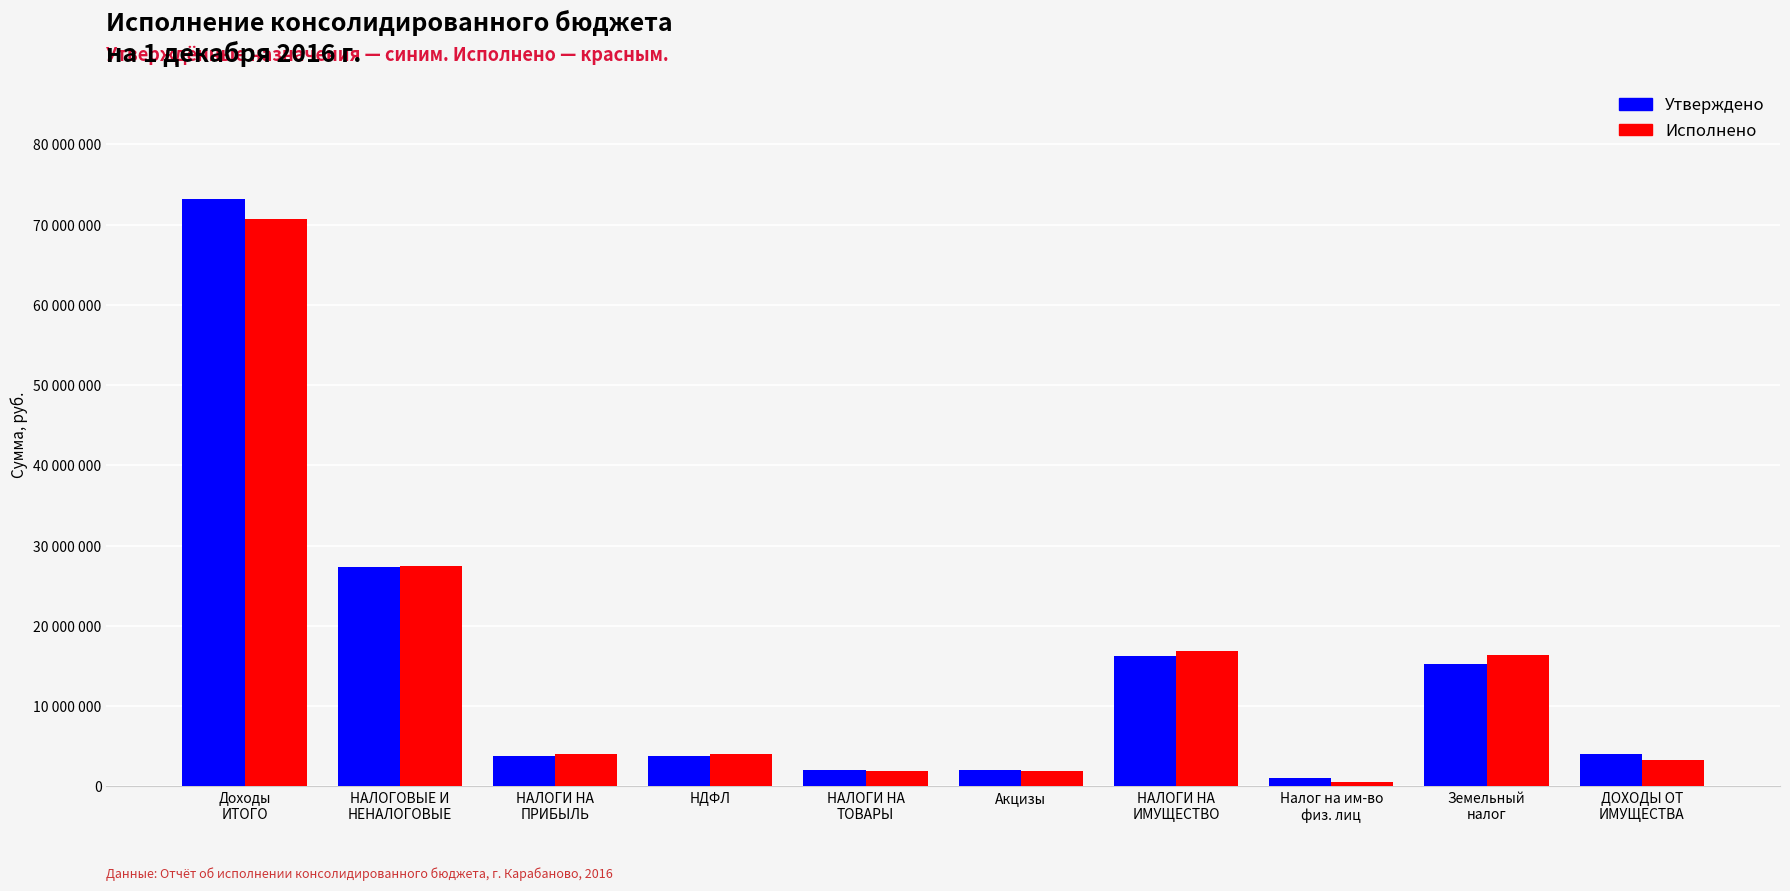

Reading right to left, list all the values displayed in this chart.

Утверждено: 3984000.0	15296000.0	1013000.0	16309000.0	1990100.0	1990100.0	3746000.0	3746000.0	27316150.0	73158850.0
Исполнено: 3303437.7	16343528.8	563176.7	16906705.5	1879710.8	1879710.8	4039689.8	4039689.8	27408484.9	70655967.9